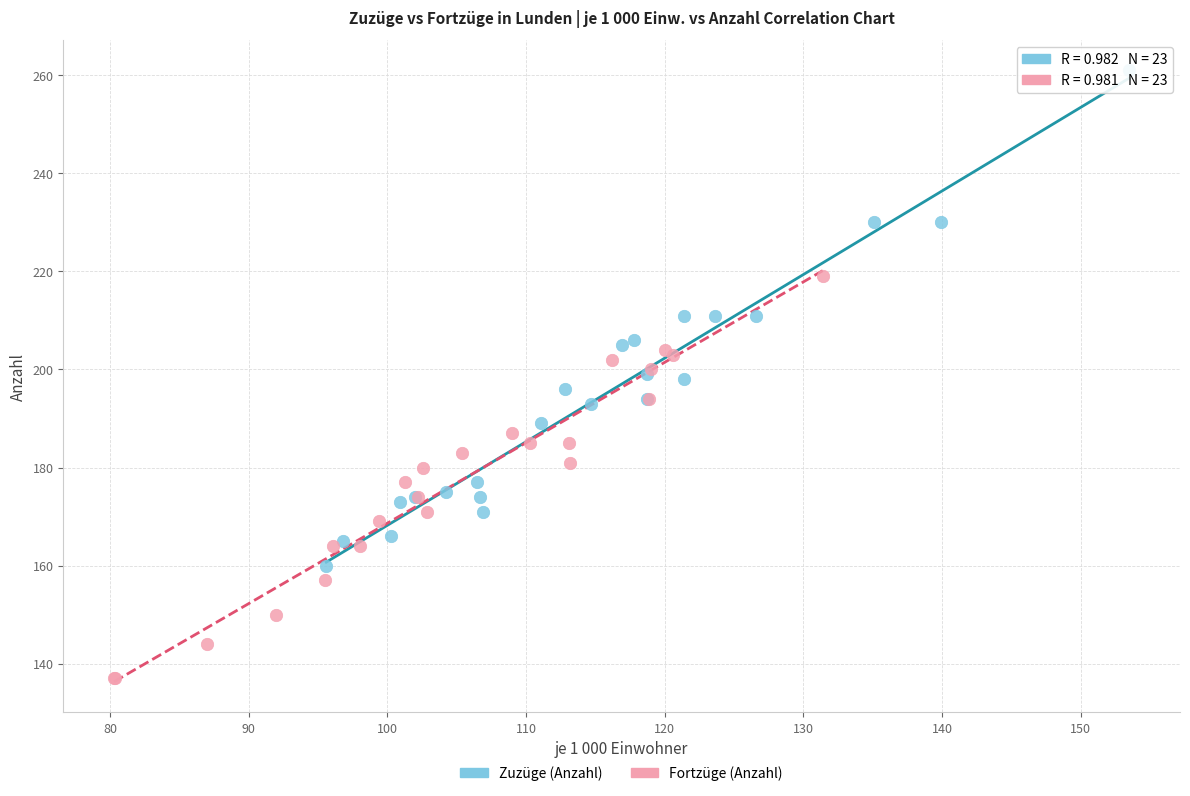

Which series reaches the minimum Y coordinate?

Fortzüge (Anzahl)